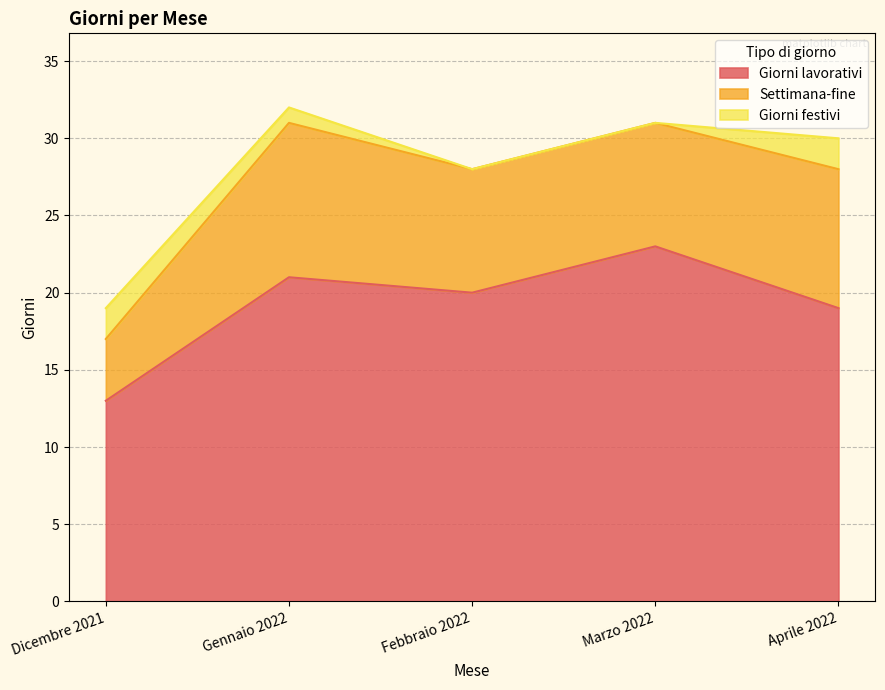

What is the difference between the maximum and minimum values in the Giorni festivi series?

2